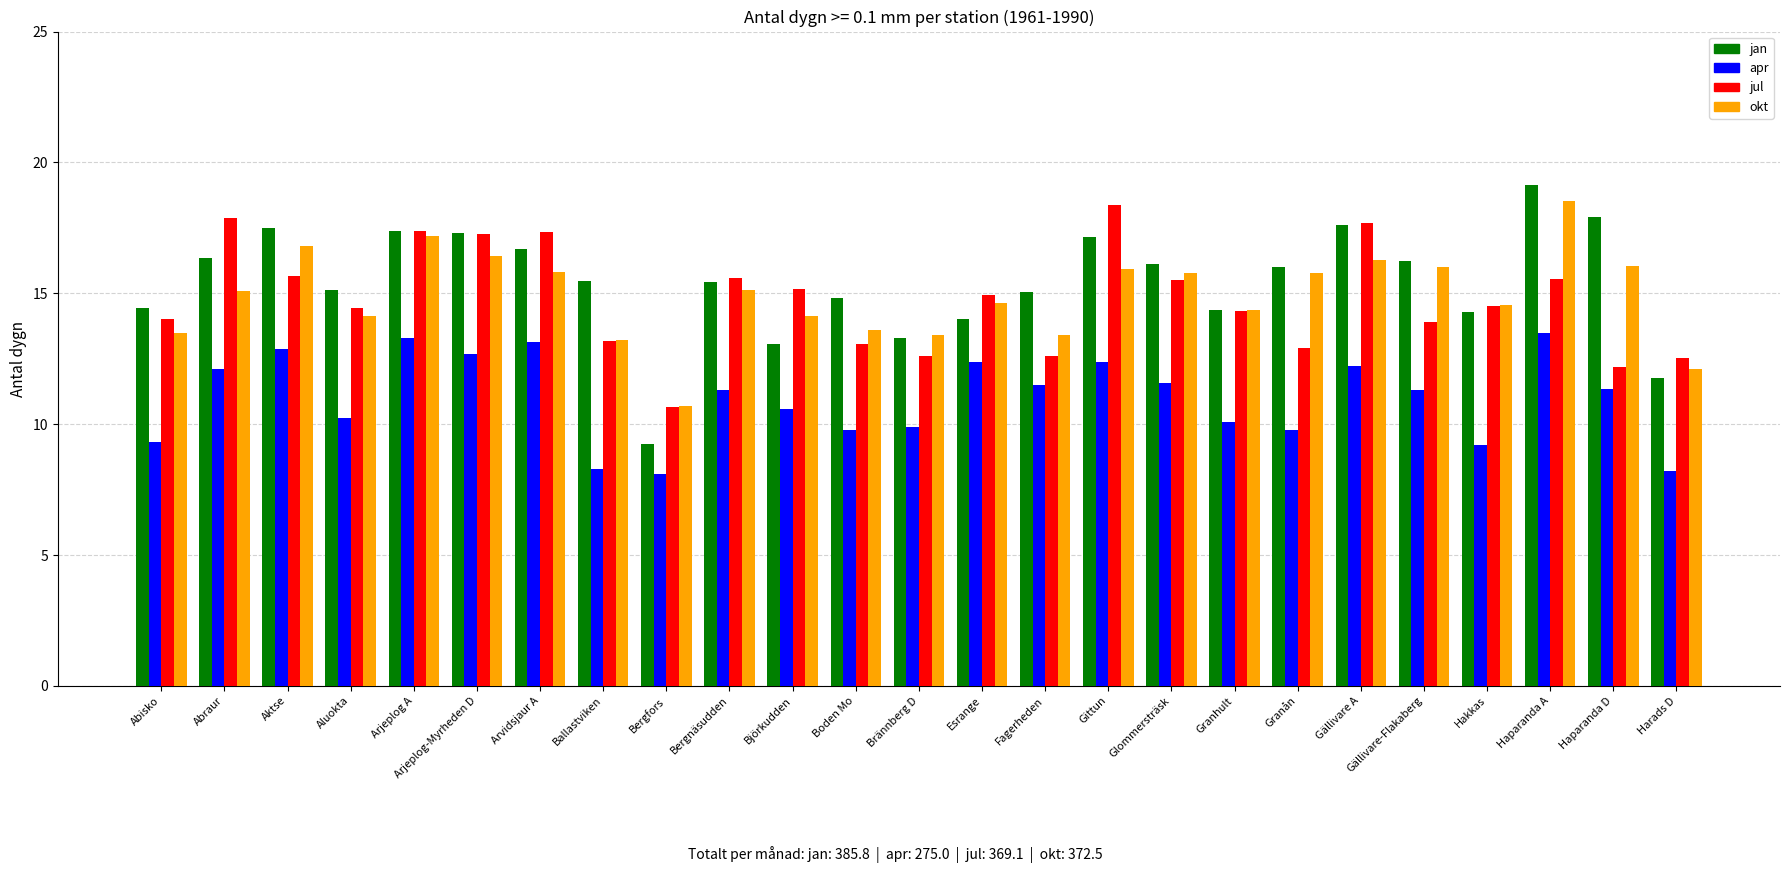

Read the apr value at Björkudden.

10.6